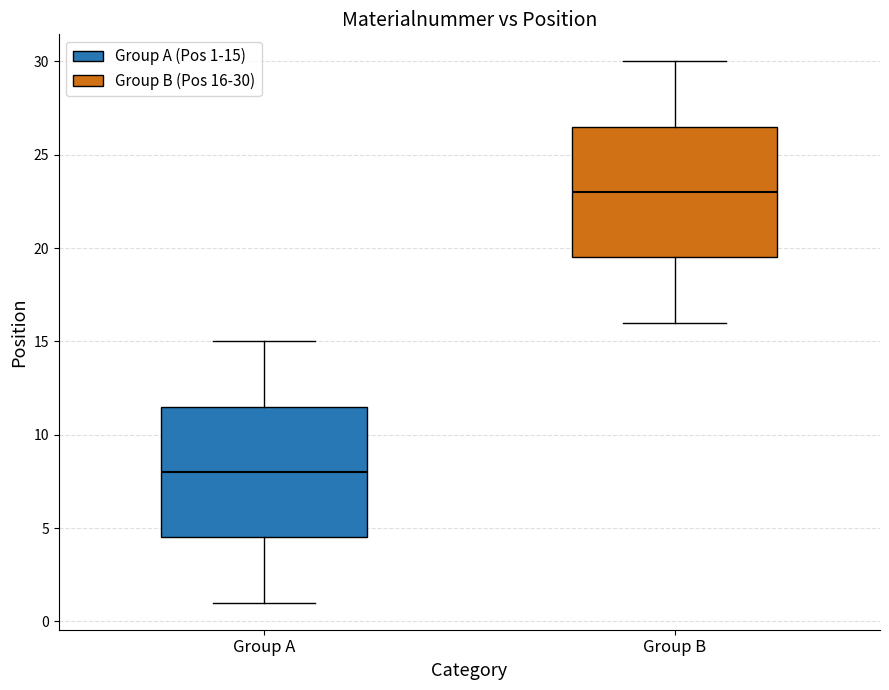

Reading left to right, read every box against the y-axis: the position of its median line, the range the box covers, and the ends of its whiskers. The values are not printed on the chart, so give them approximately, as read against the axis.

Group A: median 8.0, box 4.5 to 11.5, whiskers 1.0 to 15.0
Group B: median 23.0, box 19.5 to 26.5, whiskers 16.0 to 30.0